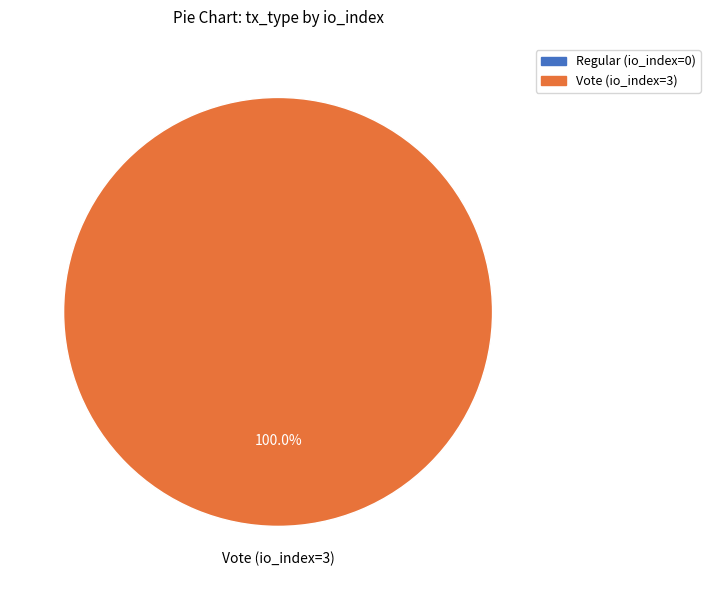

Is the sum of Vote (io_index=3) and Regular (io_index=0) greater than half?

Yes